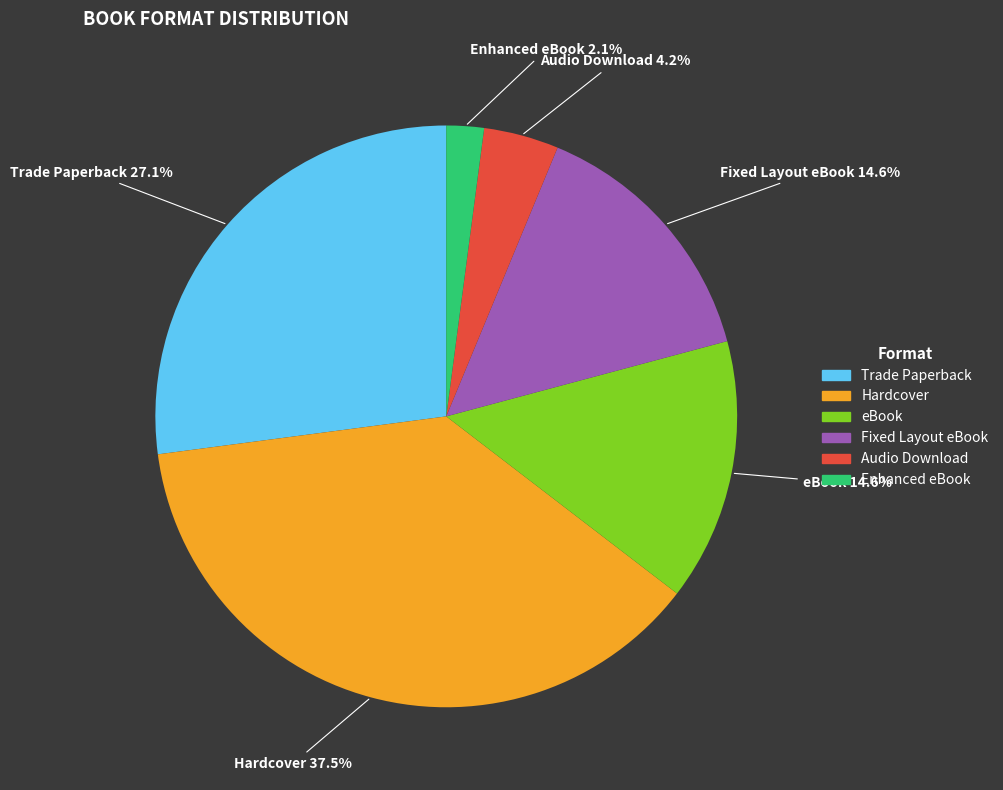

Does Enhanced eBook account for over 50% of the chart?

No